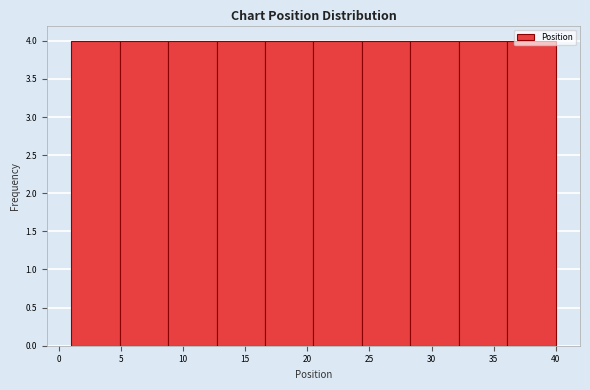

Reading left to right, list every bar in this chart as the range it spans on the x-axis followed by its height. Neither the bar edges nor the heights are printed on the chart, so give them approximately, as read against the axes.

1.0 to 4.9: 4
4.9 to 8.8: 4
8.8 to 12.7: 4
12.7 to 16.6: 4
16.6 to 20.5: 4
20.5 to 24.4: 4
24.4 to 28.3: 4
28.3 to 32.2: 4
32.2 to 36.1: 4
36.1 to 40.0: 4